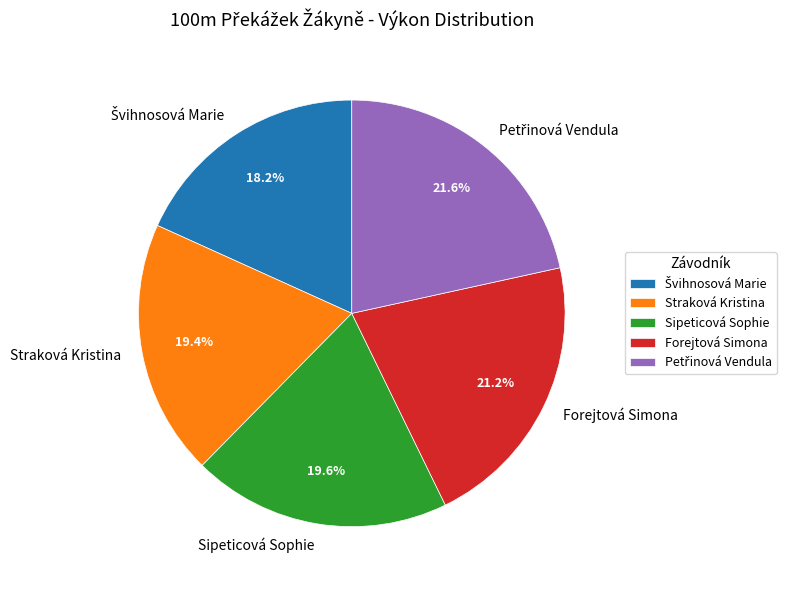

How many segments does this pie chart have?

5